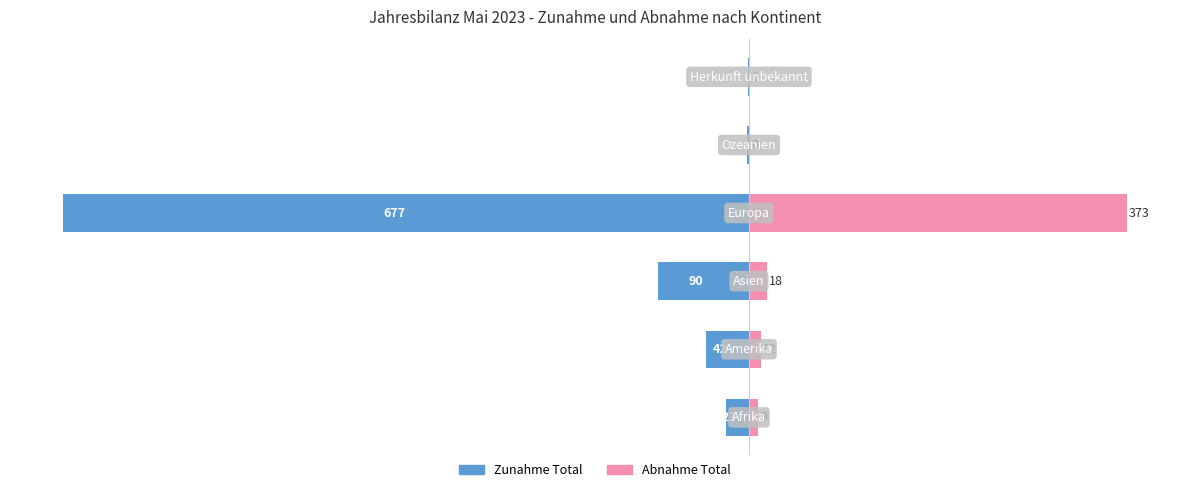

Reading left to right, list all the values displayed in this chart.

Zunahme Total: -23	-42	-90	-677	-2	-1
Abnahme Total: 9	12	18	373	0	0